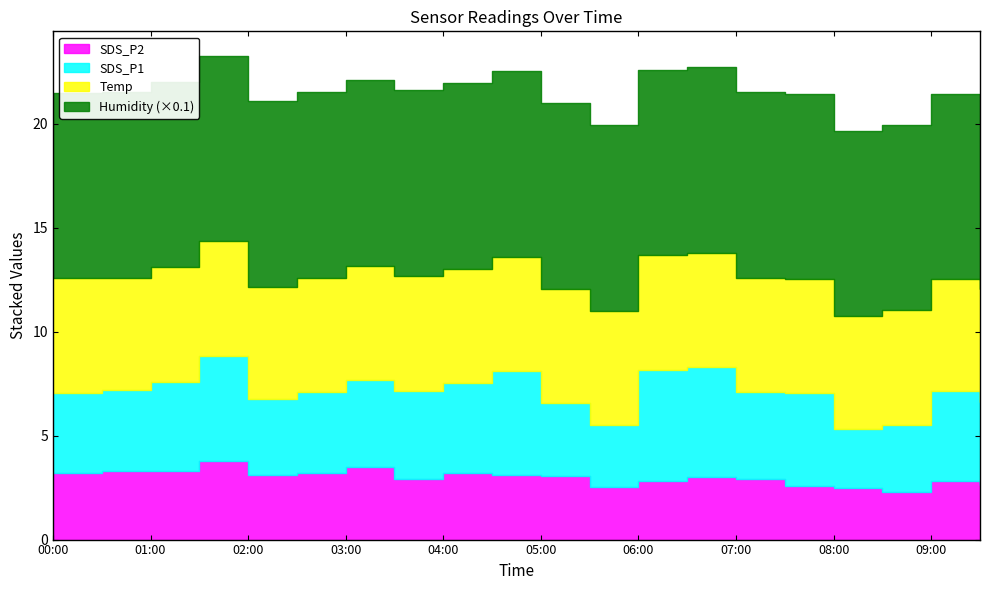

How many lines are shown in the chart?

4